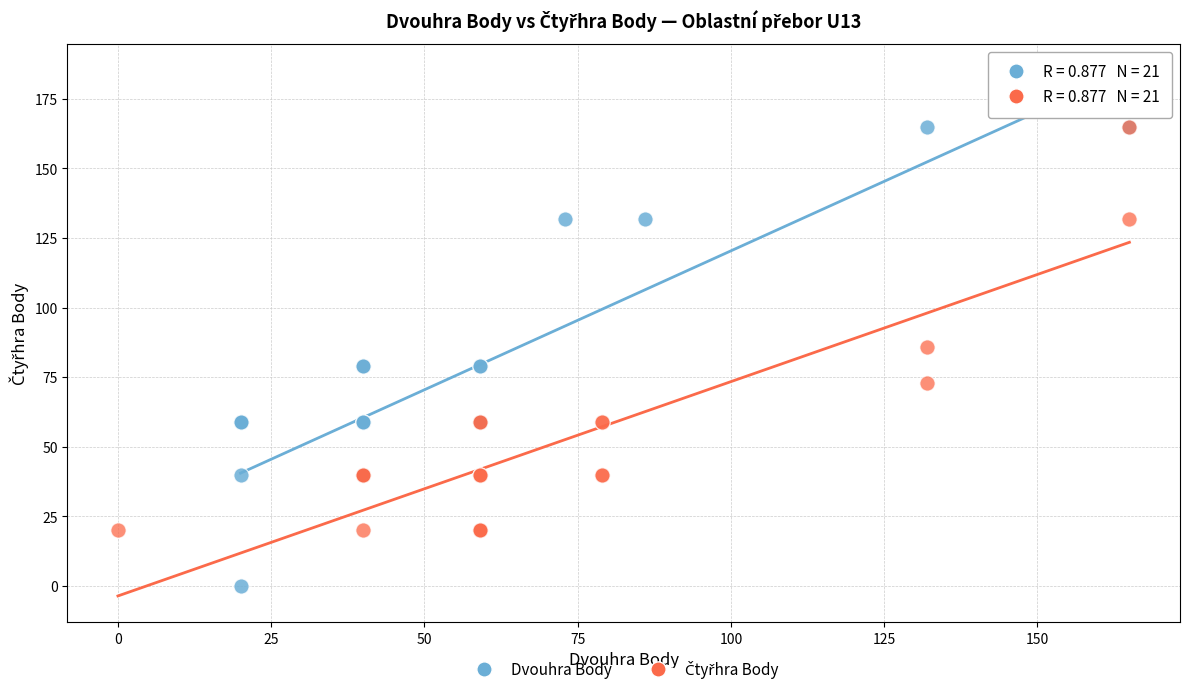

Which series contains the lowest Y value?

Dvouhra Body